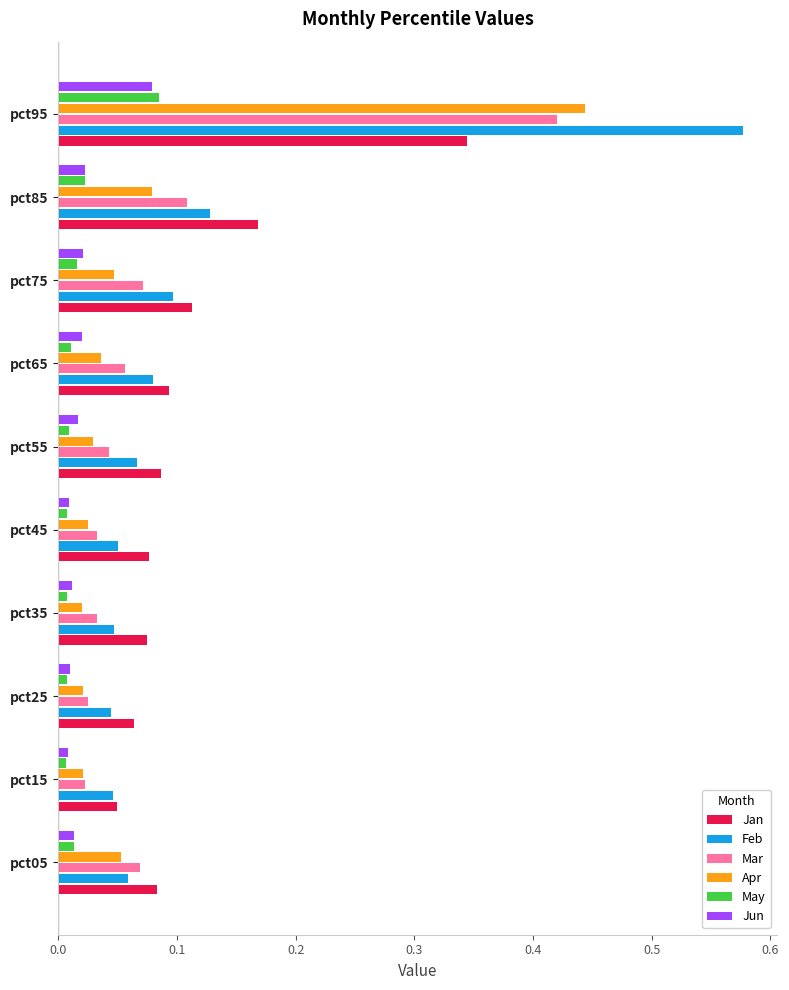

Which label corresponds to the largest value in the chart?

pct95